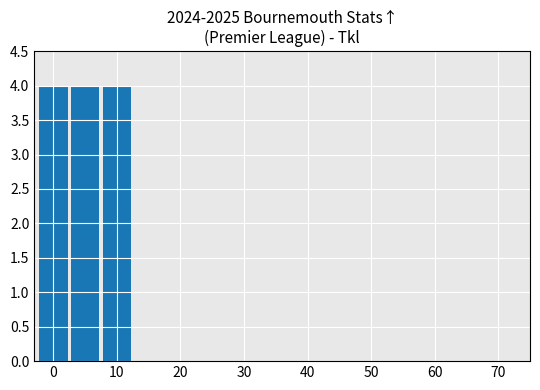

What is the sum of all values?

12